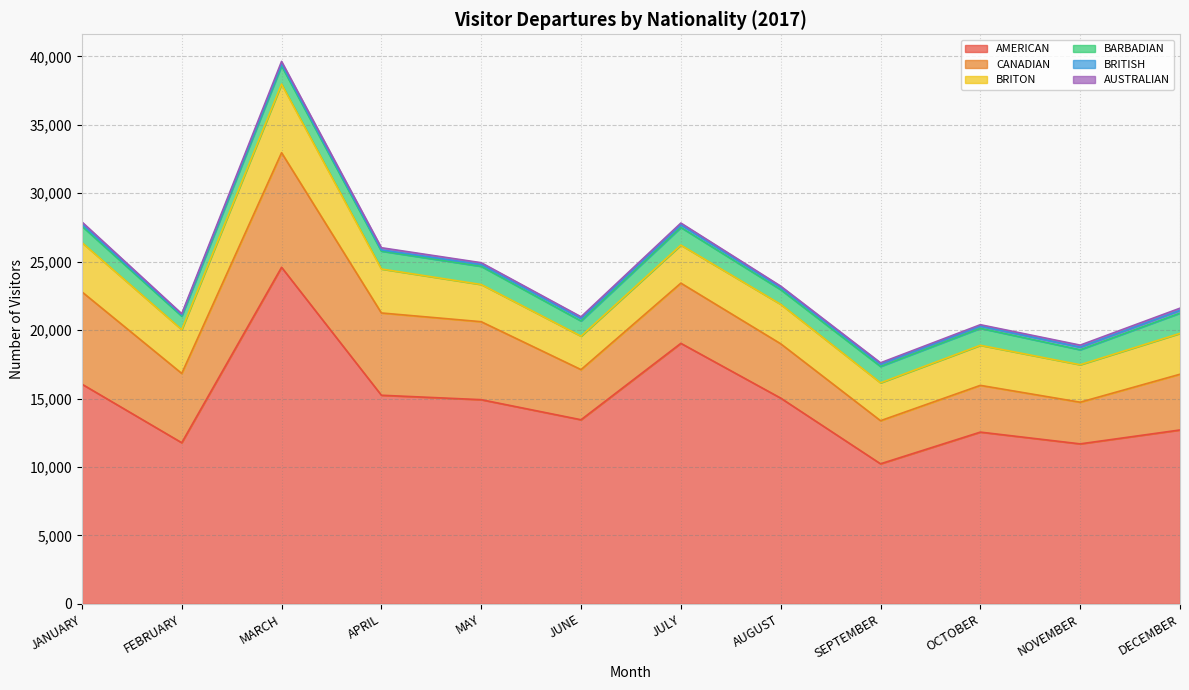

What is the label of the 7th point from the left?

JULY